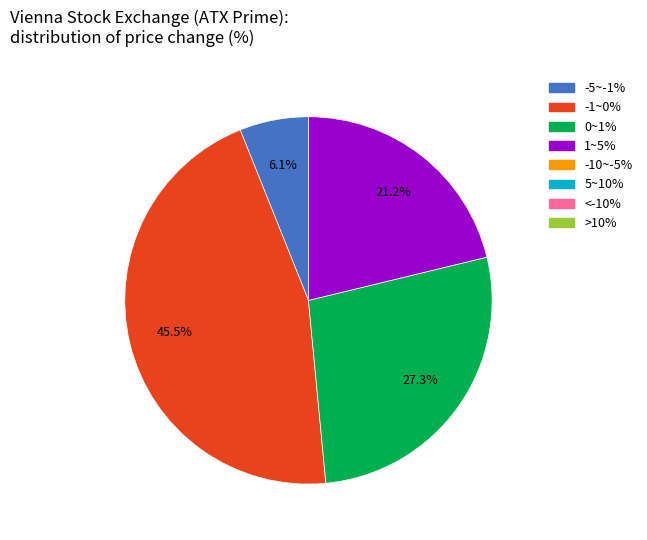

To the nearest percent, what is the average slice percentage?

25%